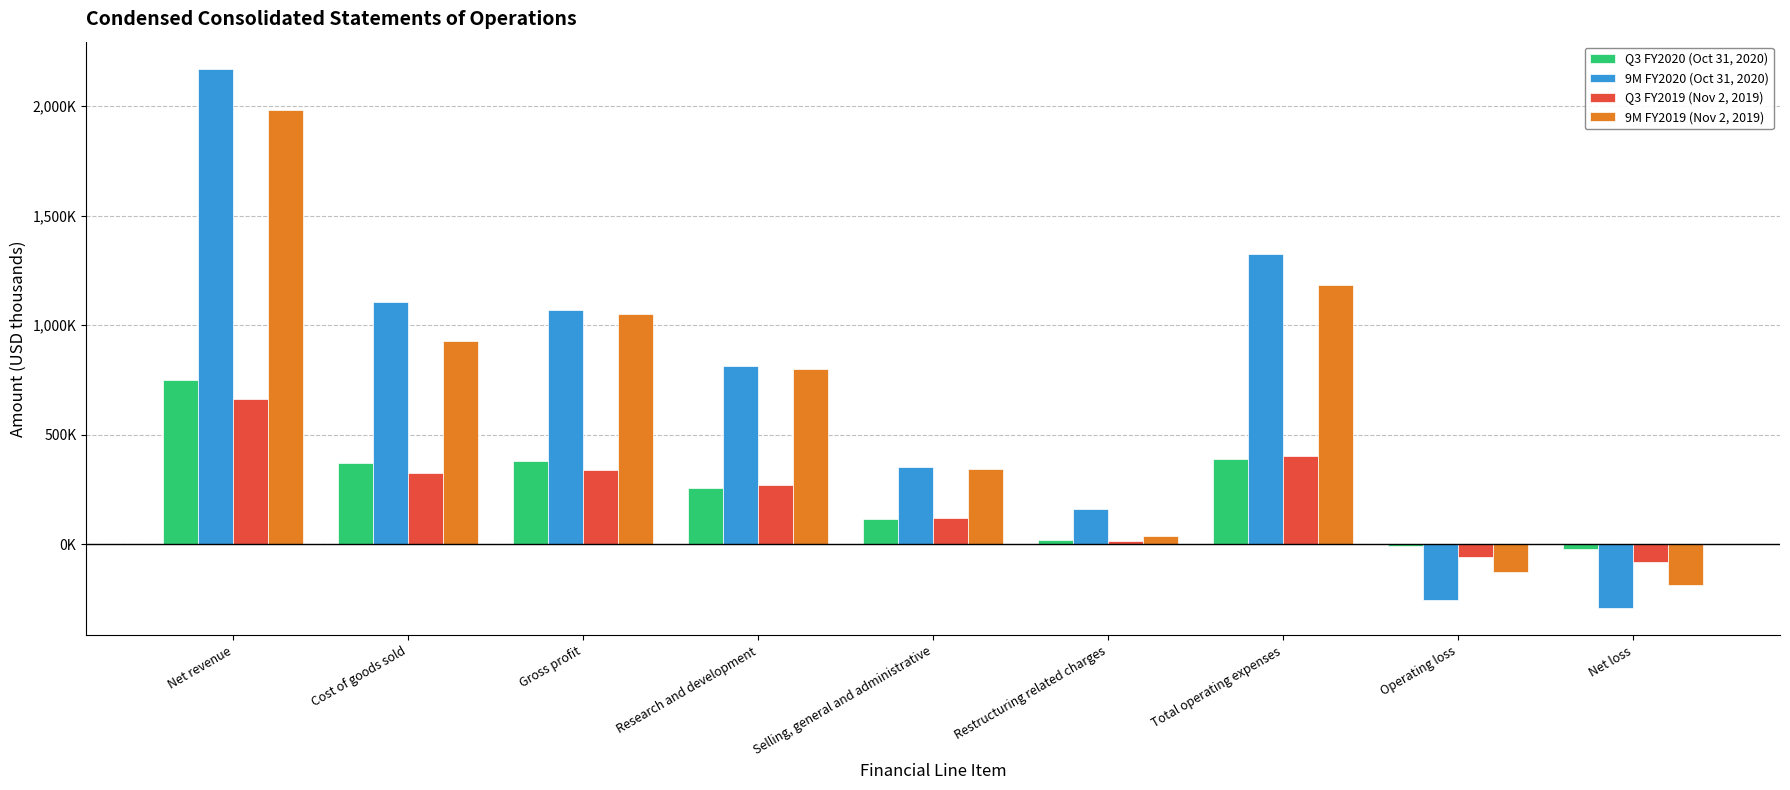

Does the chart contain any negative values?

Yes